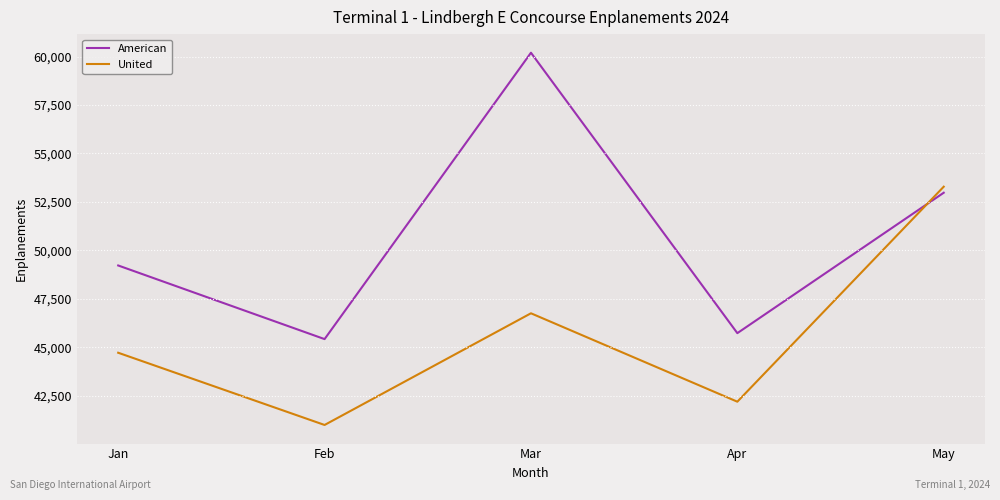

Where do United and American first cross each other?

Apr and May